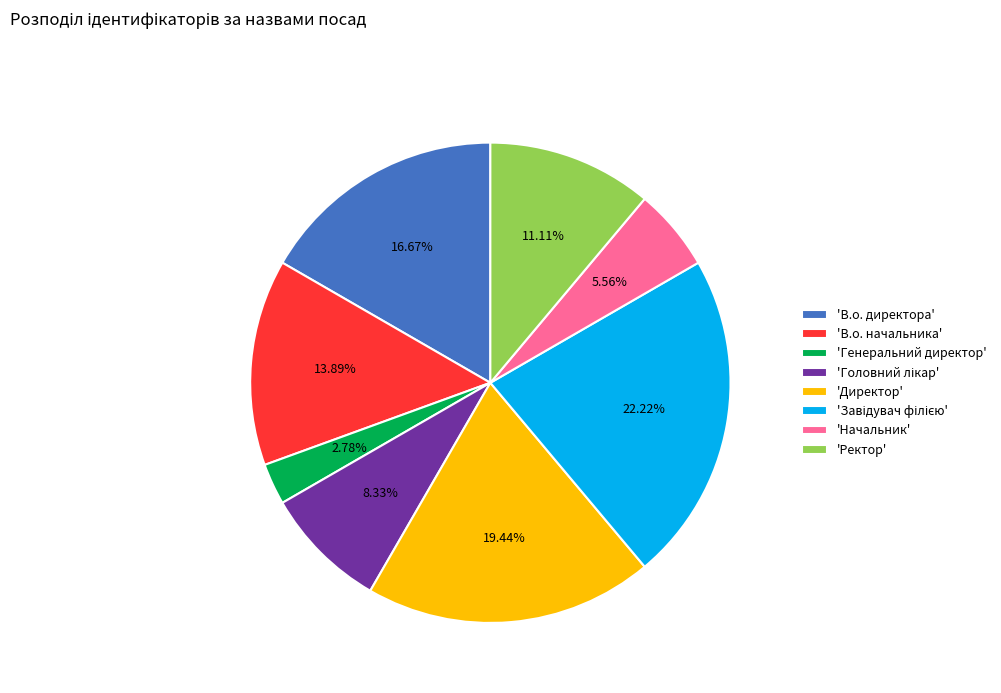

Which slice is the smallest?

'Генеральний директор'